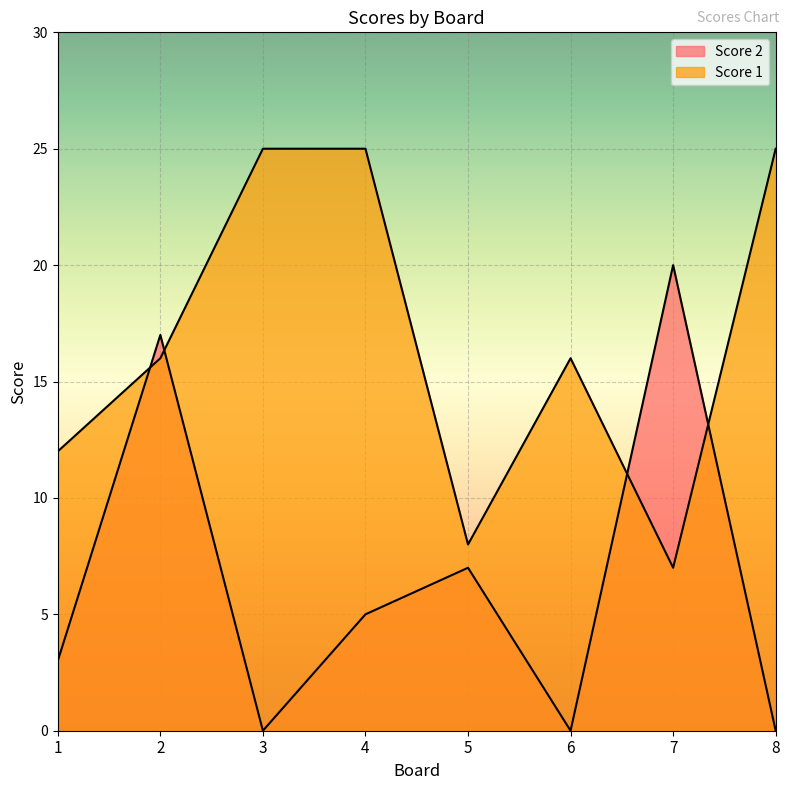

True or false: Score 1 and Score 2 intersect in this chart.

True